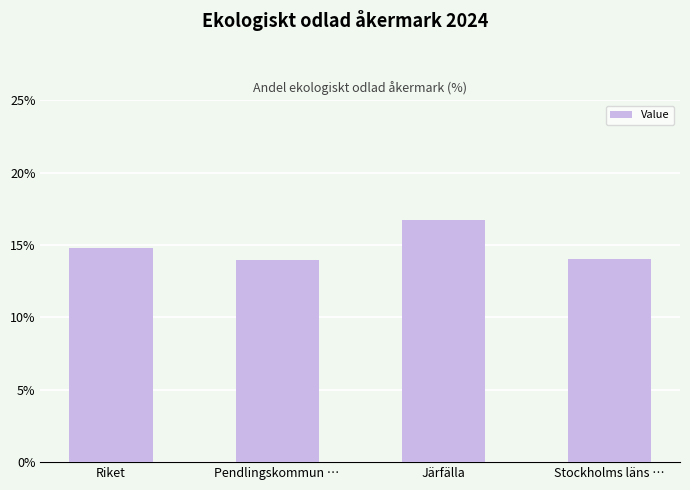

What is the change in value from Riket to Pendlingskommun …?

-0.8